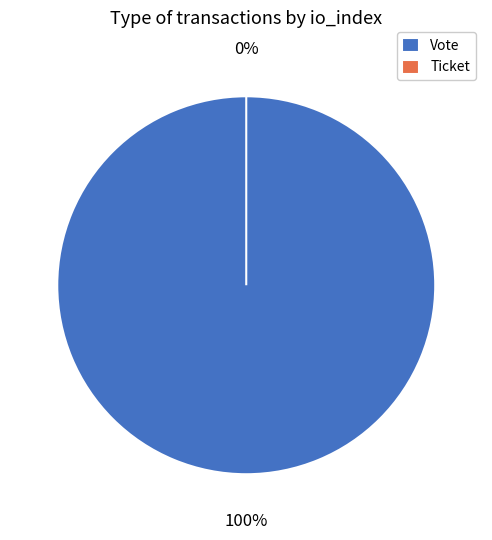

Which category has the smallest portion of the pie?

Ticket